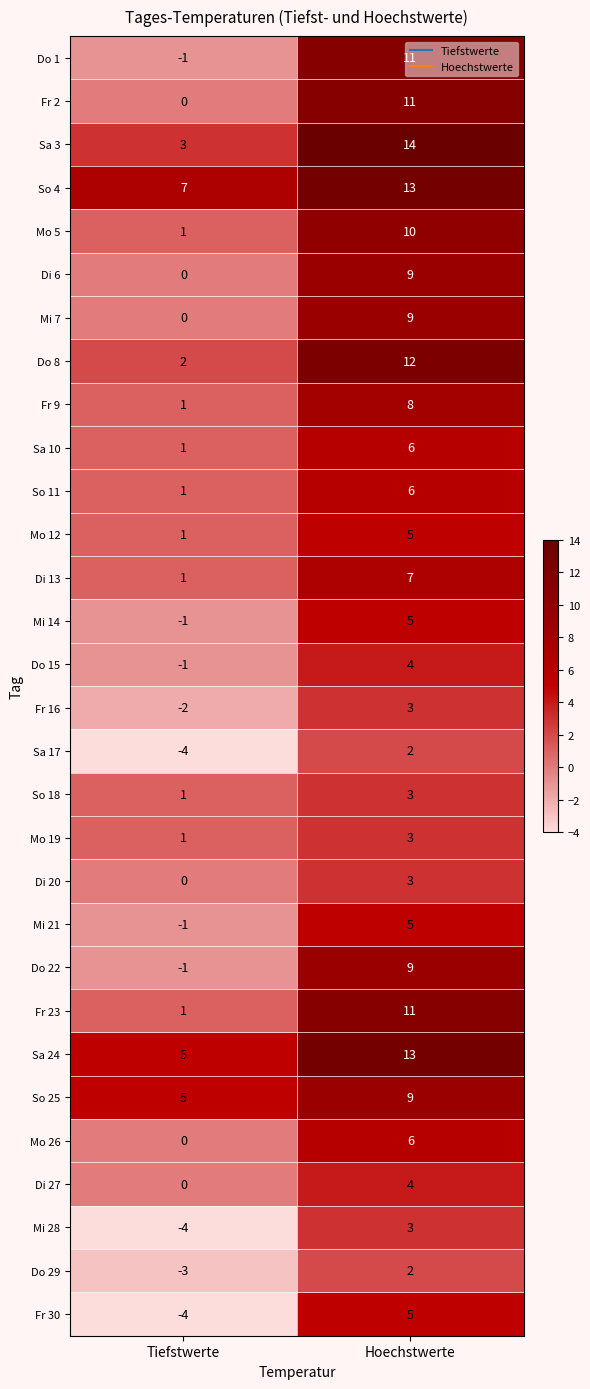

What is the total value across all series at Hoechstwerte?

211